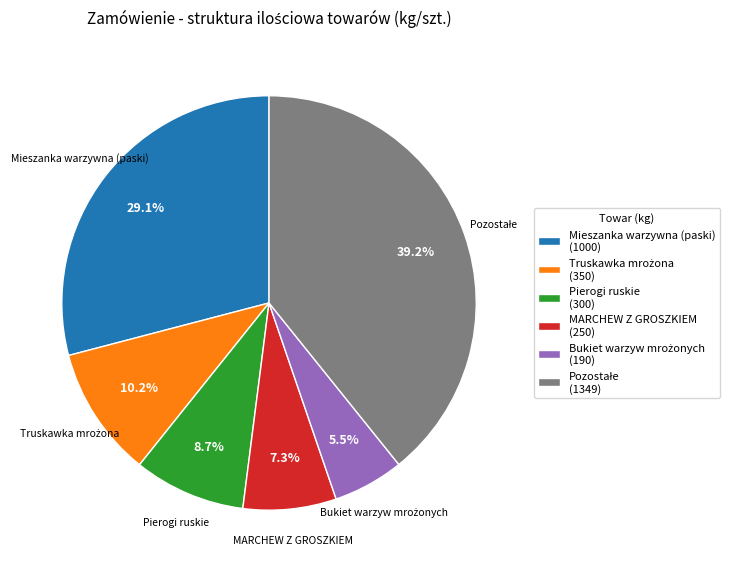

Combined, what portion of the pie is Pierogi ruskie and MARCHEW Z GROSZKIEM?

16.0%